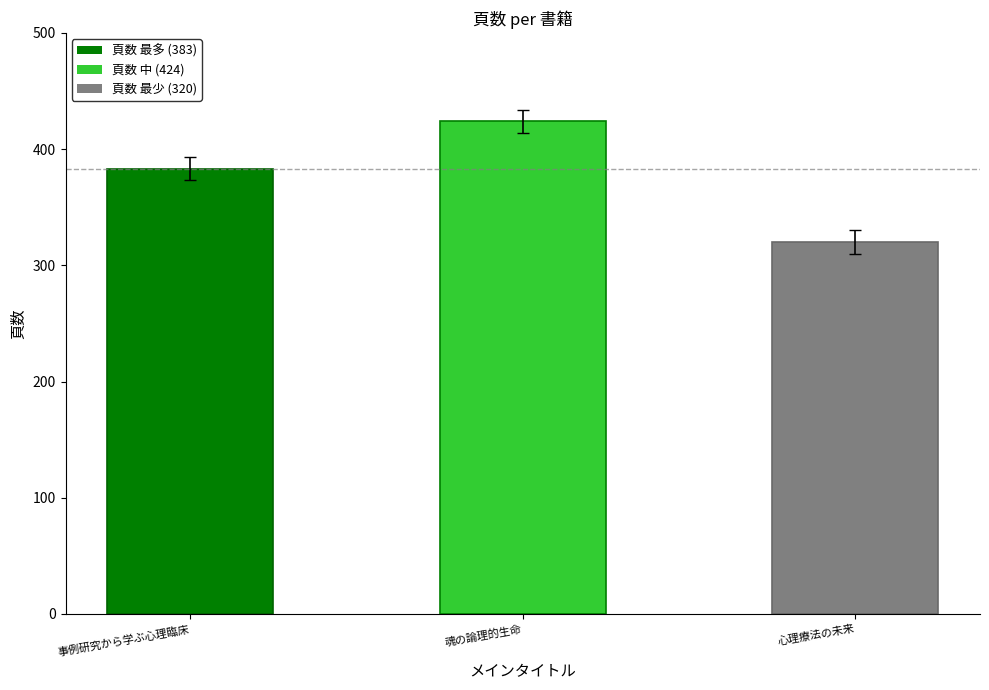

What is the label of the 1st bar from the right?

心理療法の未来